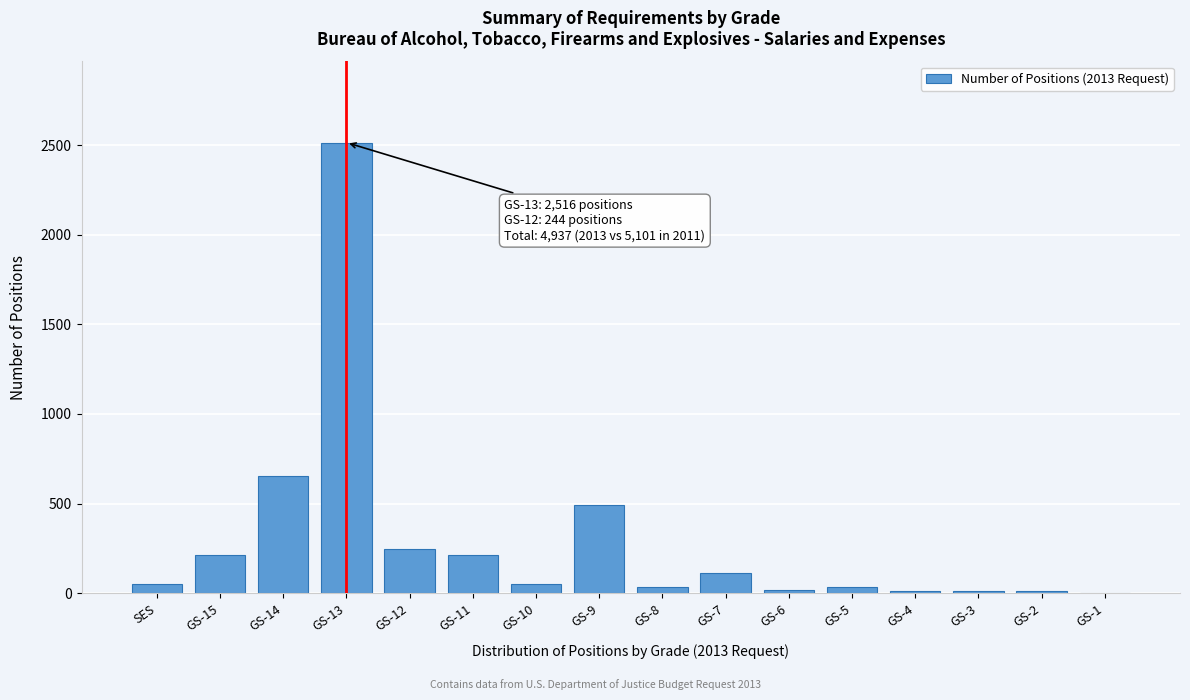

What is the ratio of the value at GS-9 to the value at GS-7?

4.5